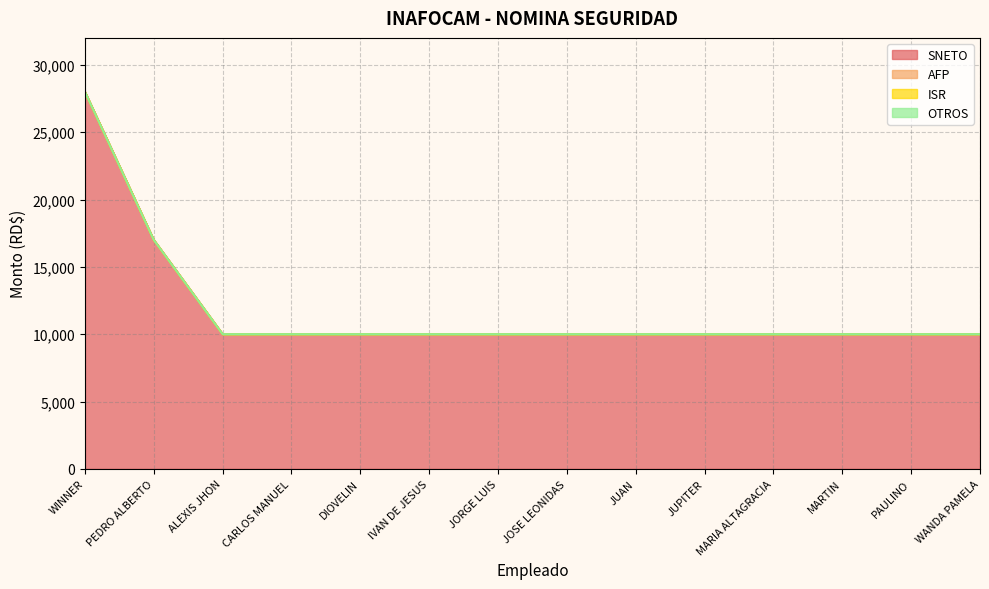

What is the label of the 6th point from the right?

JUAN